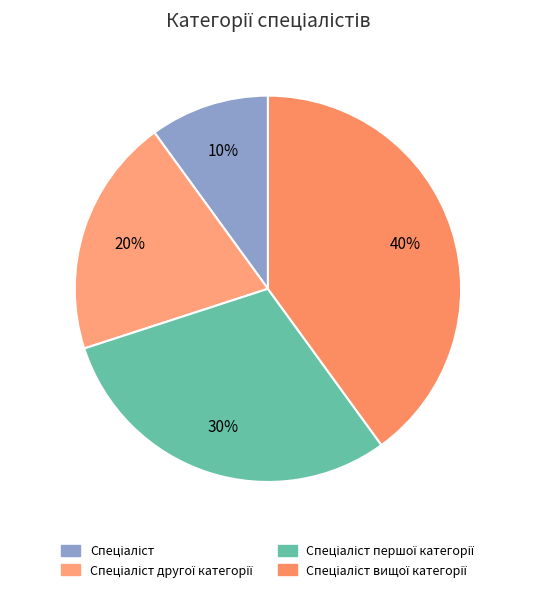

How many segments does this pie chart have?

4